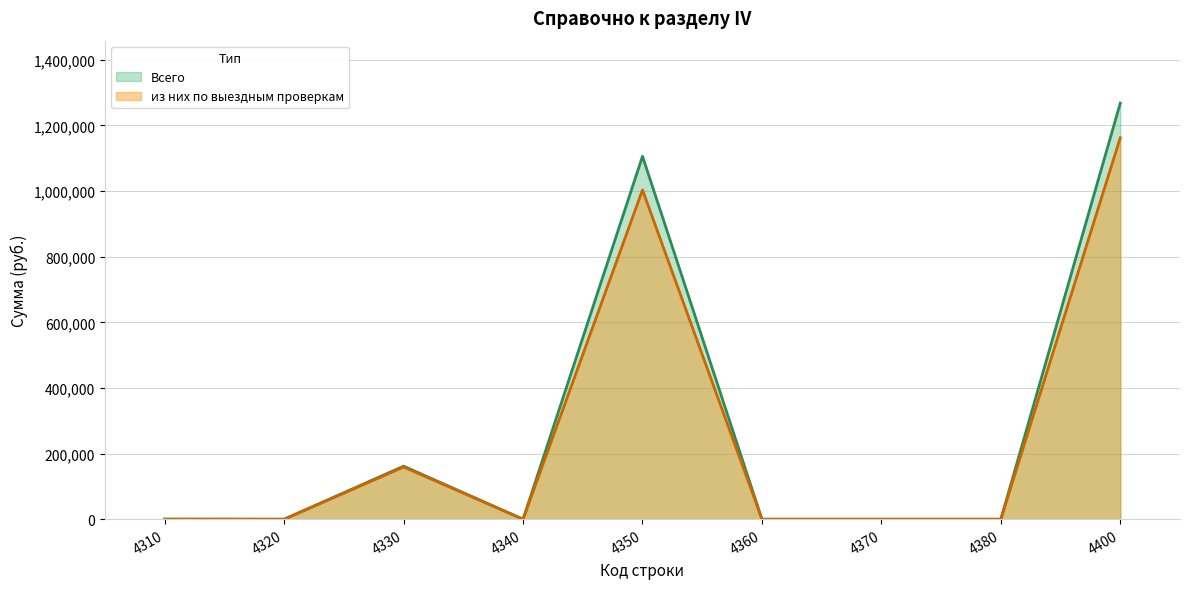

True or false: Всего and из них по выездным проверкам intersect in this chart.

False